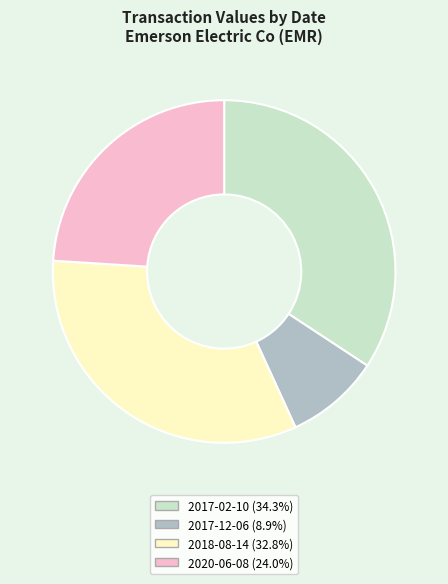

How many segments does this pie chart have?

4